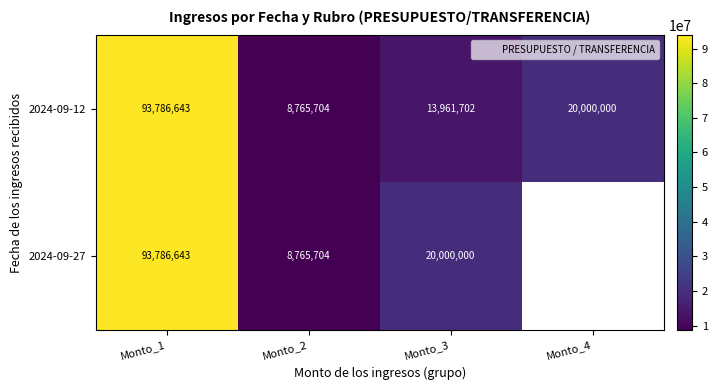

Which category has the lowest value across all series?

Monto_2